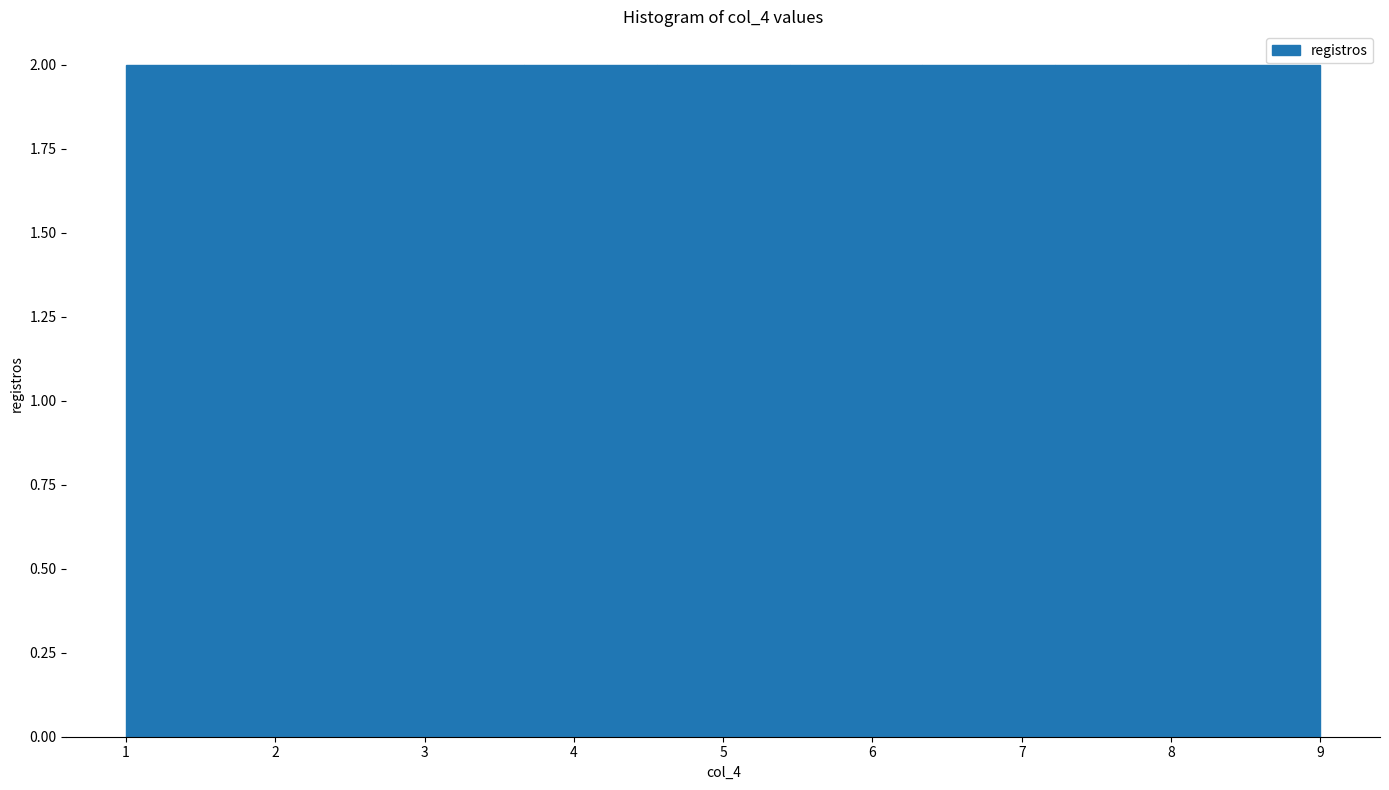

Reading left to right, list every bar in this chart as the range it spans on the x-axis followed by its height. Neither the bar edges nor the heights are printed on the chart, so give them approximately, as read against the axes.

1.0 to 1.9: 2
1.9 to 2.8: 2
2.8 to 3.7: 2
3.7 to 4.6: 2
4.6 to 5.4: 2
5.4 to 6.3: 2
6.3 to 7.2: 2
7.2 to 8.1: 2
8.1 to 9.0: 2